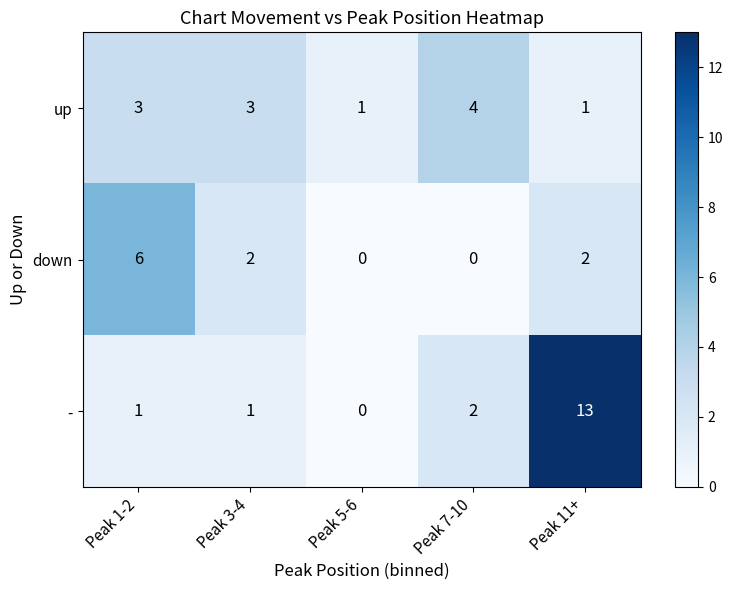

Reading left to right, transcribe all the data shown in this chart.

up: 3	3	1	4	1
down: 6	2	0	0	2
-: 1	1	0	2	13